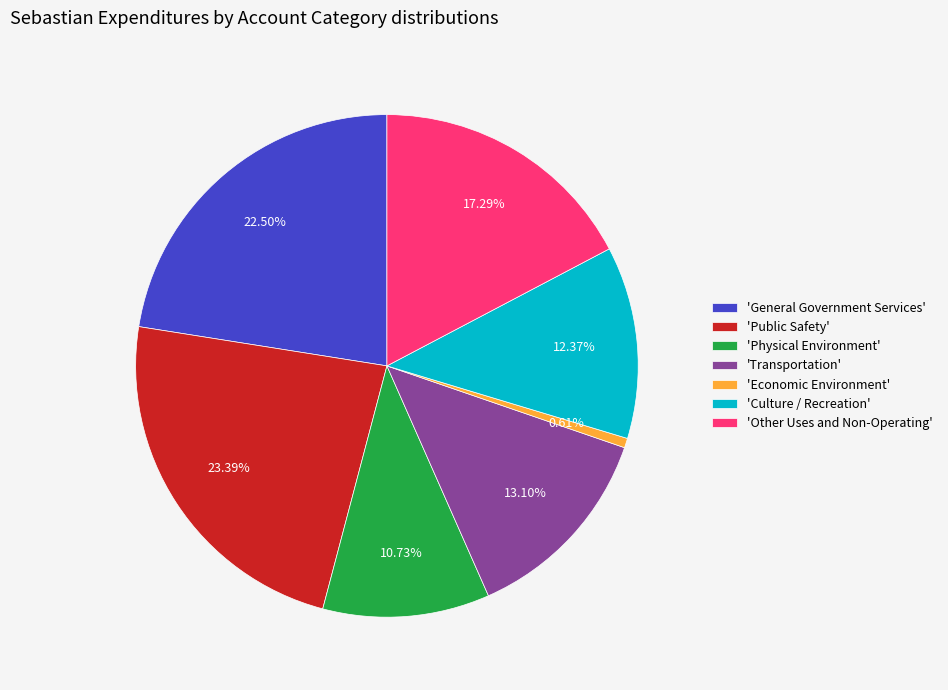

Between 'Physical Environment' and 'Other Uses and Non-Operating', which is larger?

'Other Uses and Non-Operating'